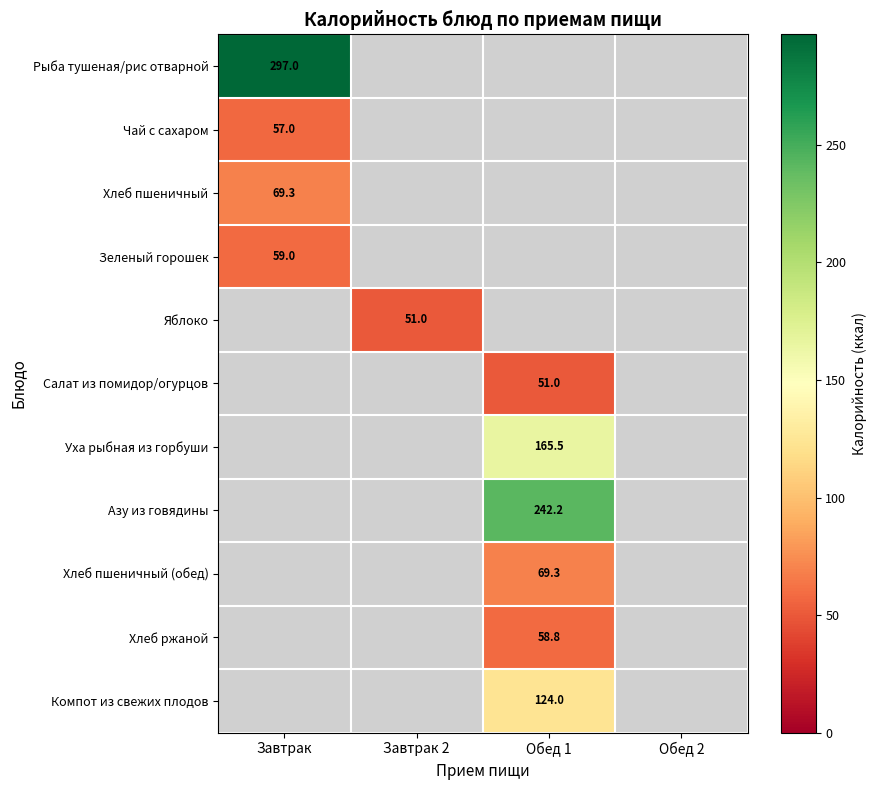

The Зеленый горошек series shows 59.0 at Завтрак. True or false?

True